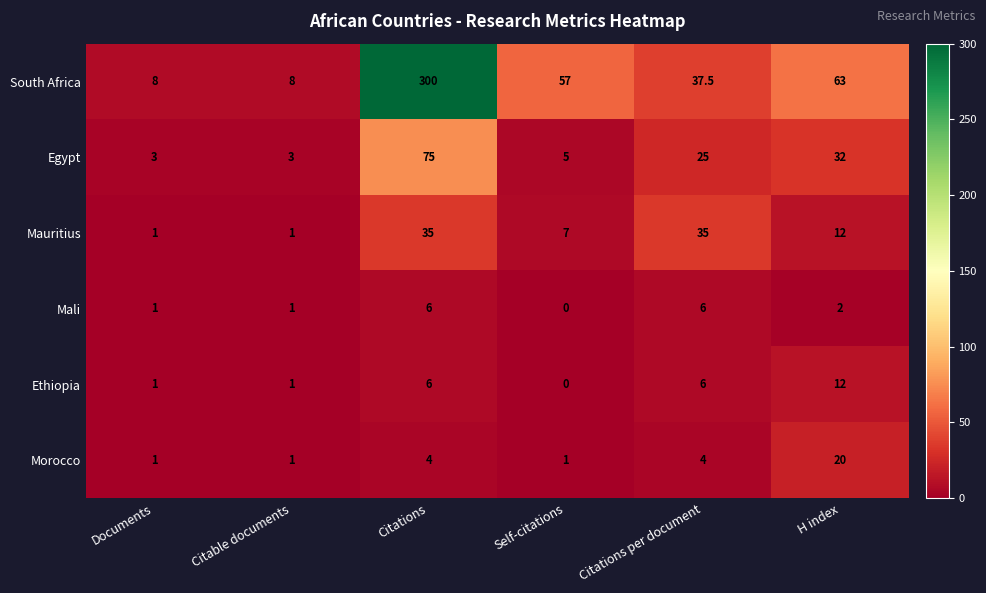

List the series in order of their peak value, highest first.

South Africa, Egypt, Mauritius, Morocco, Ethiopia, Mali